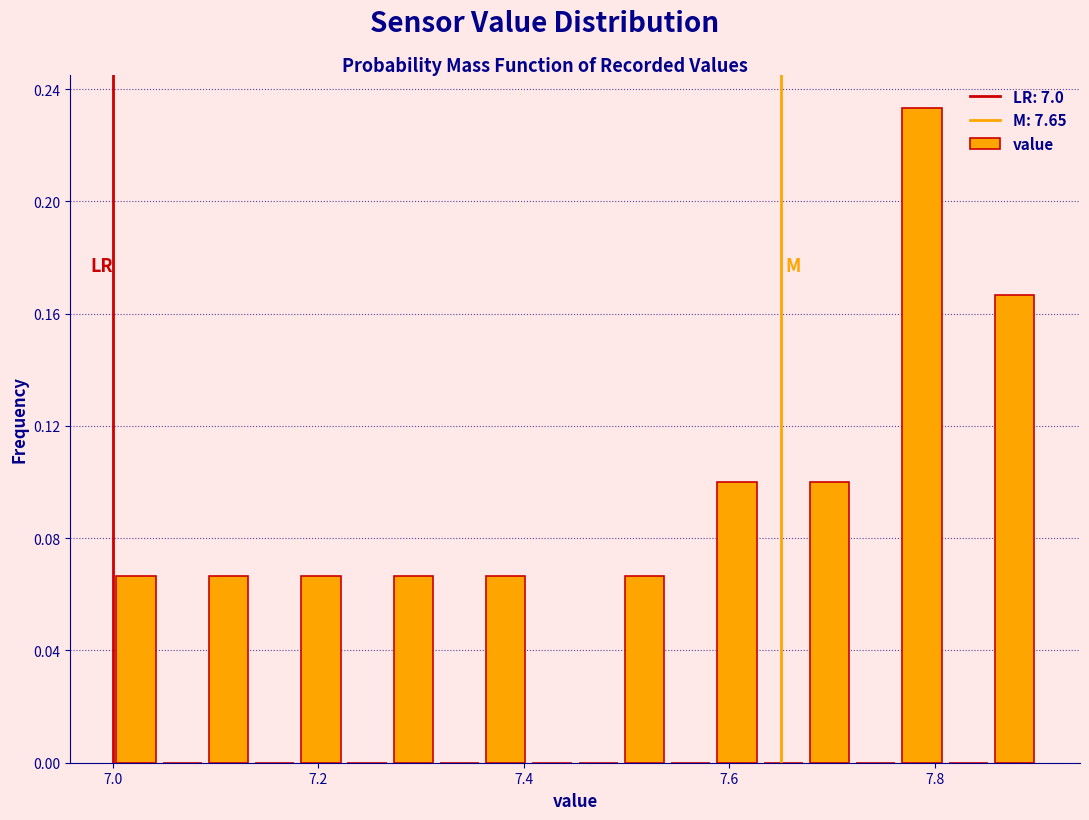

Read against the x-axis, roughly where is the centre of the tallest bar?

7.78